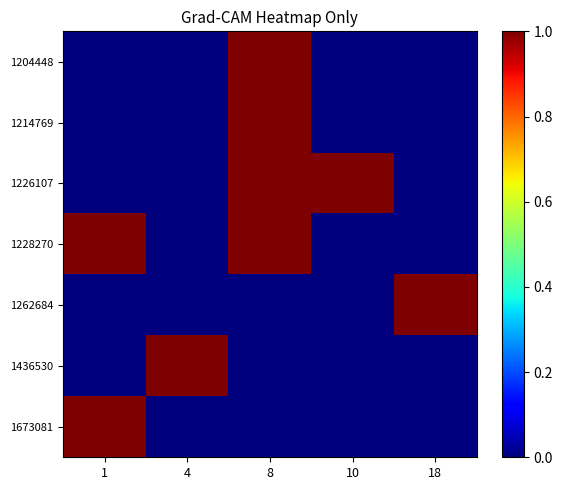

Rank the series at 10 from highest to lowest value.

1226107, 1204448, 1214769, 1228270, 1262684, 1436530, 1673081